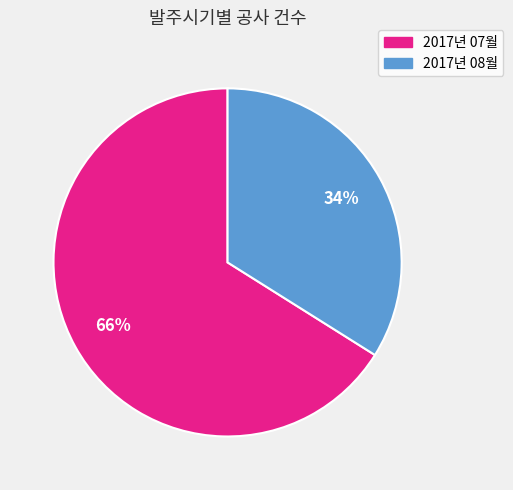

Count the number of slices in the pie.

2